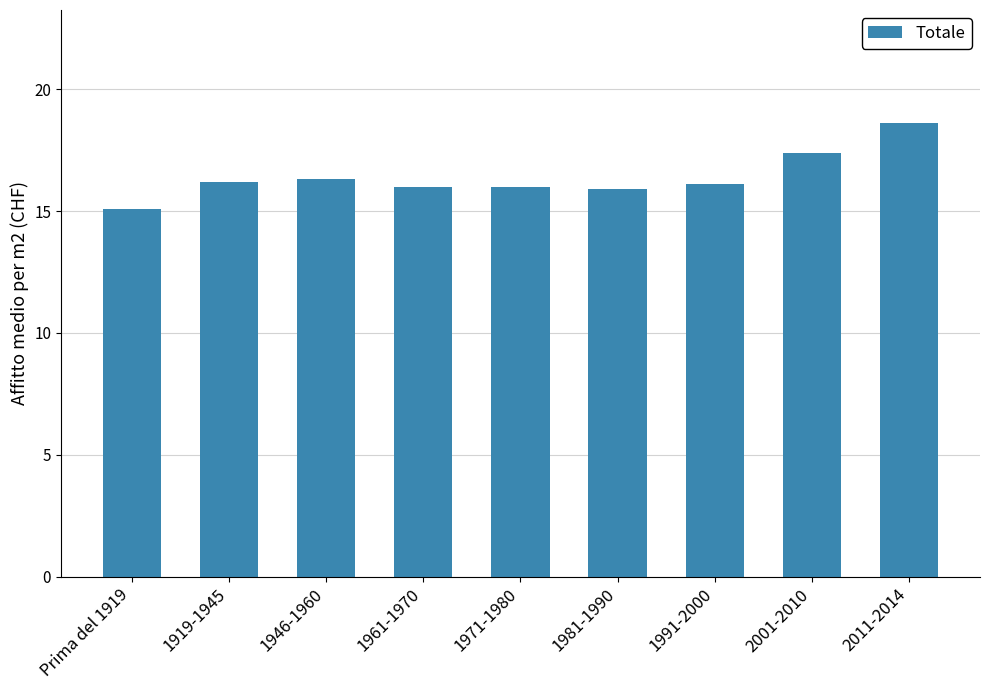

What is the difference between the maximum and minimum values?

3.5